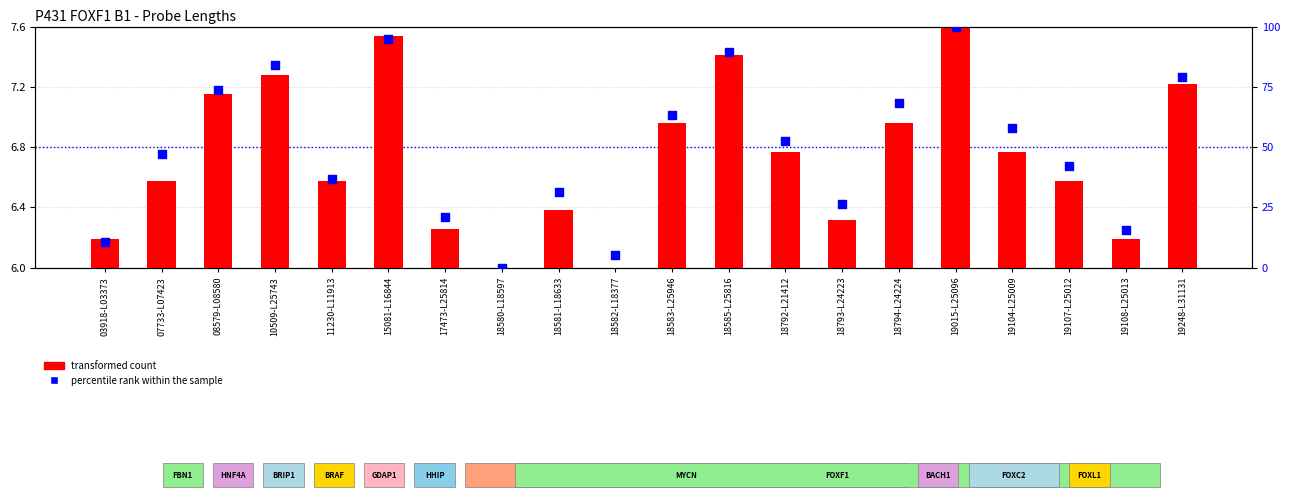

Is the value of transformed count at 17473-L25814 greater than the value of percentile rank within the sample at 18580-L18597?

Yes